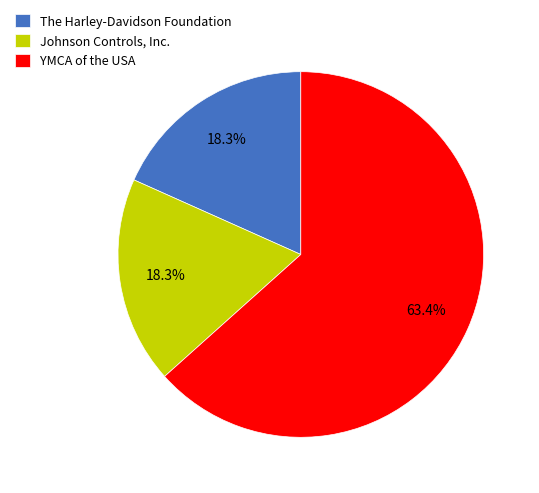

What percentage is the YMCA of the USA slice, to the nearest percent?

63%